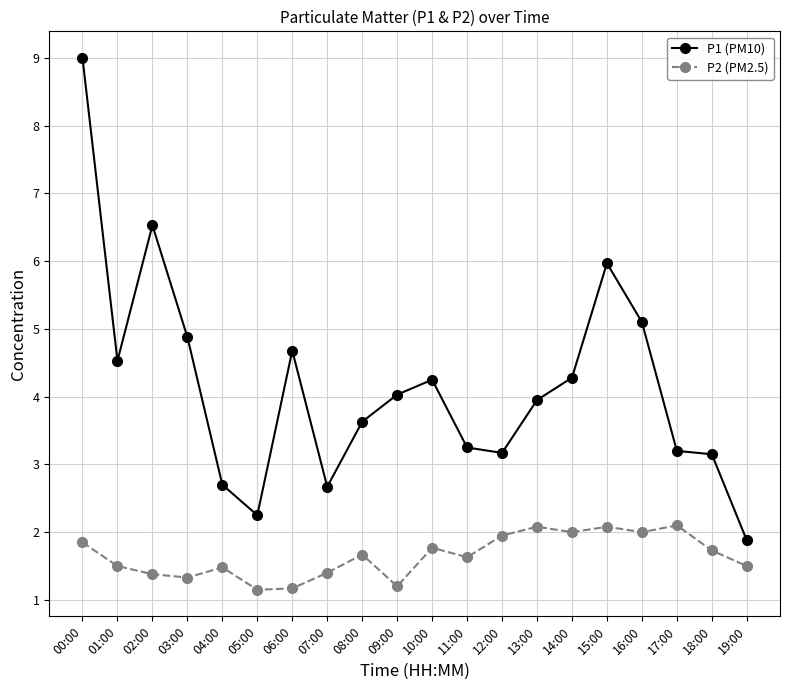

True or false: P2 (PM2.5) and P1 (PM10) cross at least once.

False